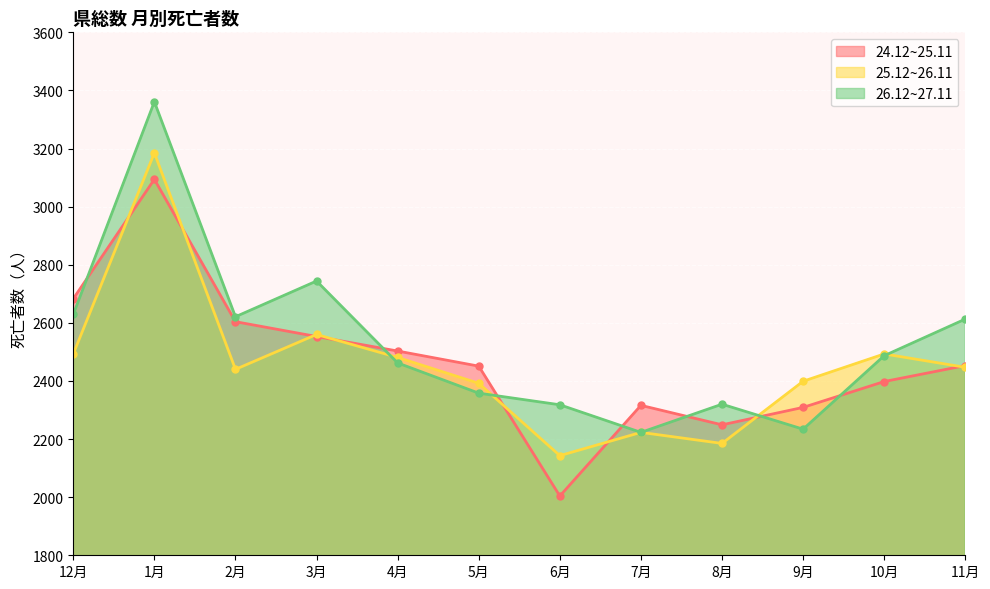

What is the maximum value shown in the chart?

3361